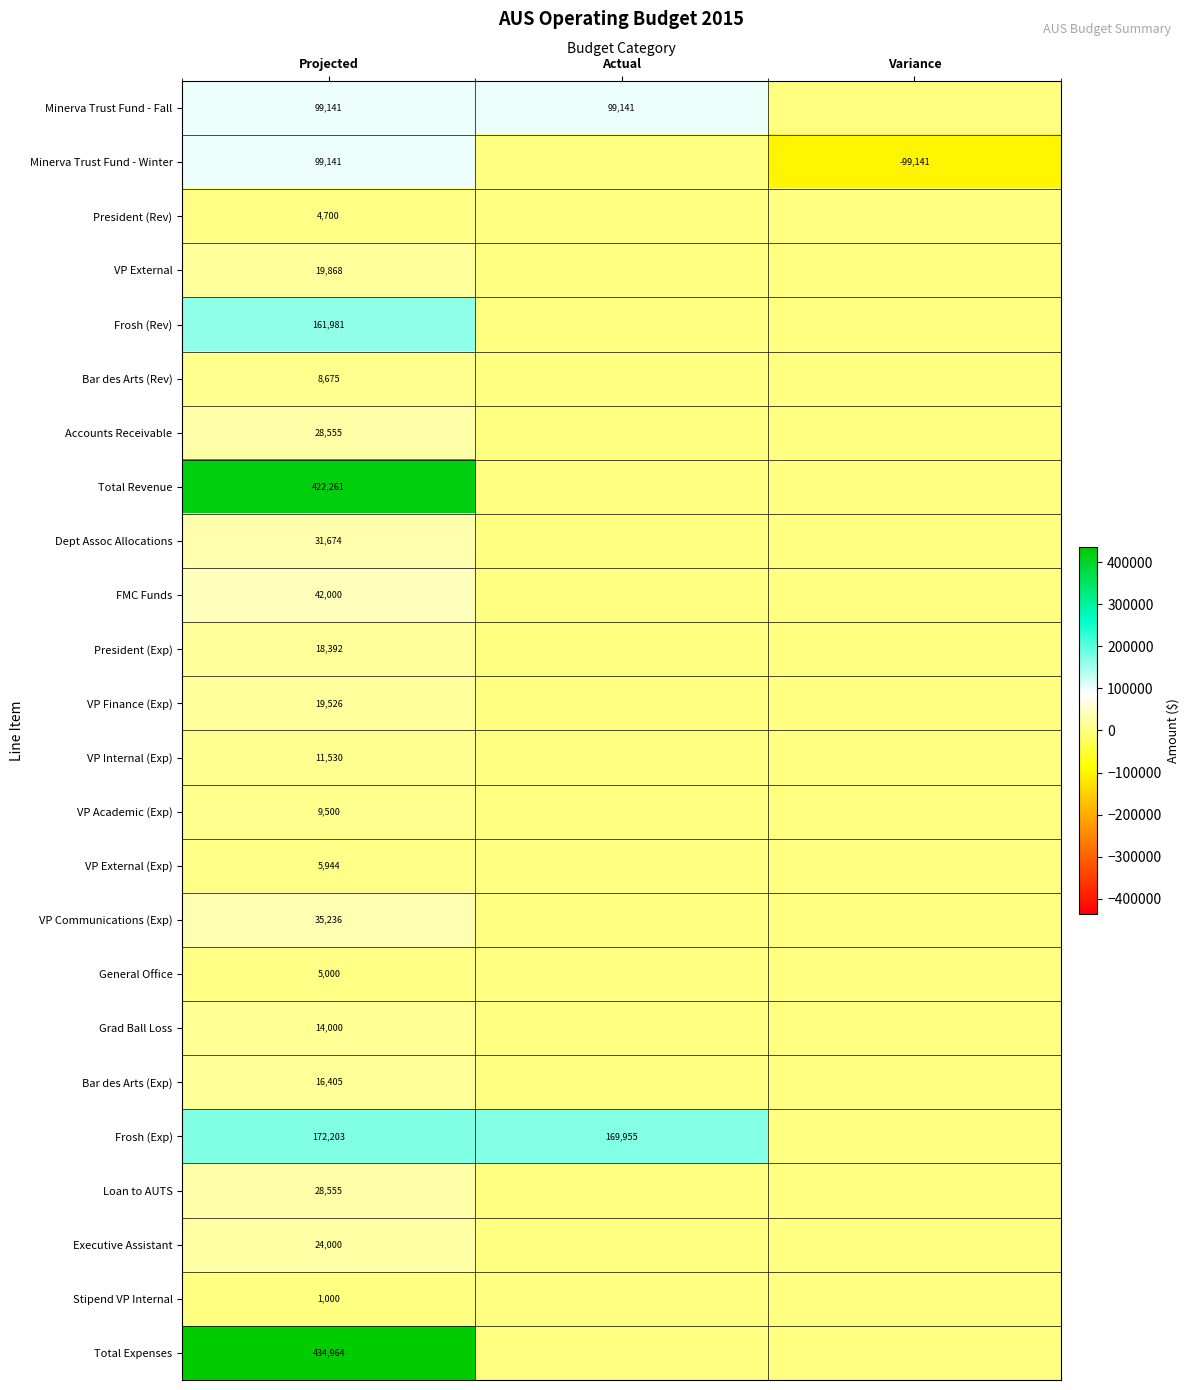

The value of Frosh (Exp) at Projected is 172203. True or false?

True